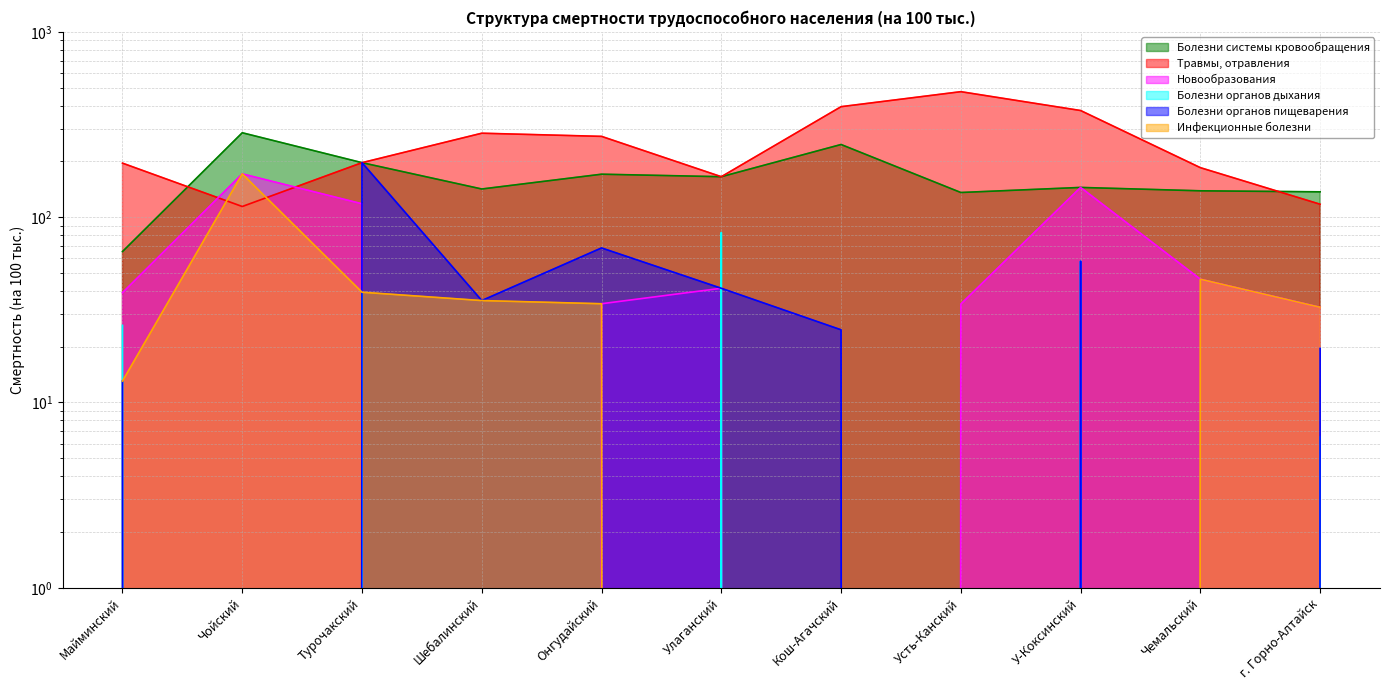

Which series has the largest range (max minus min)?

Травмы, отравления